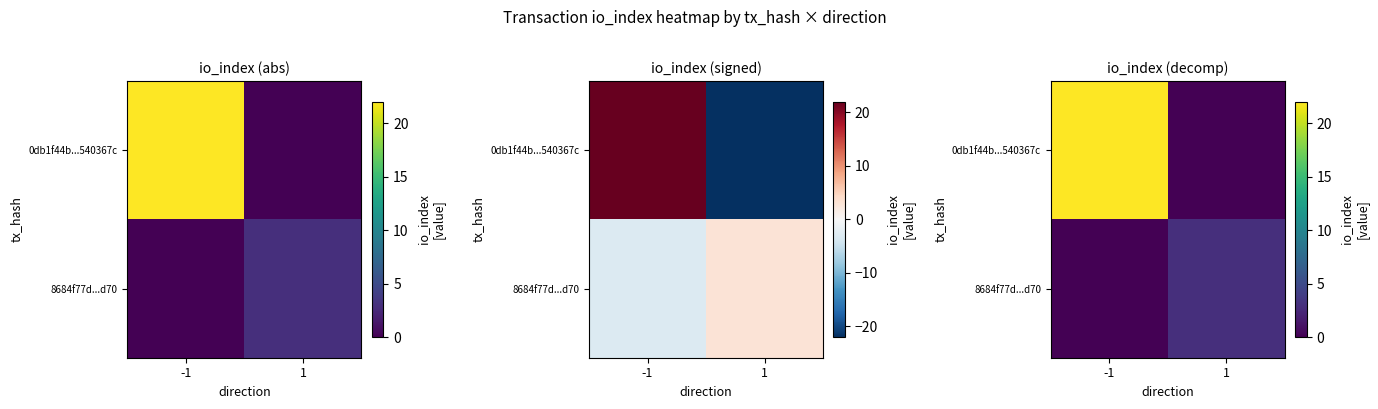

Rank the series by their average value, from highest to lowest.

0db1f44b...540367c, 8684f77d...d70